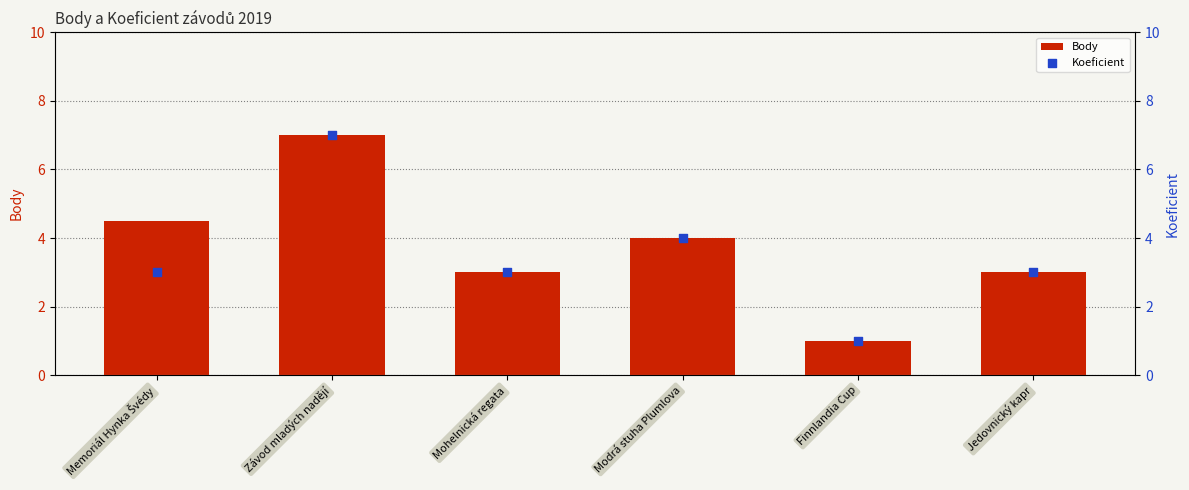

At how many categories does at least one series exceed 5?

1